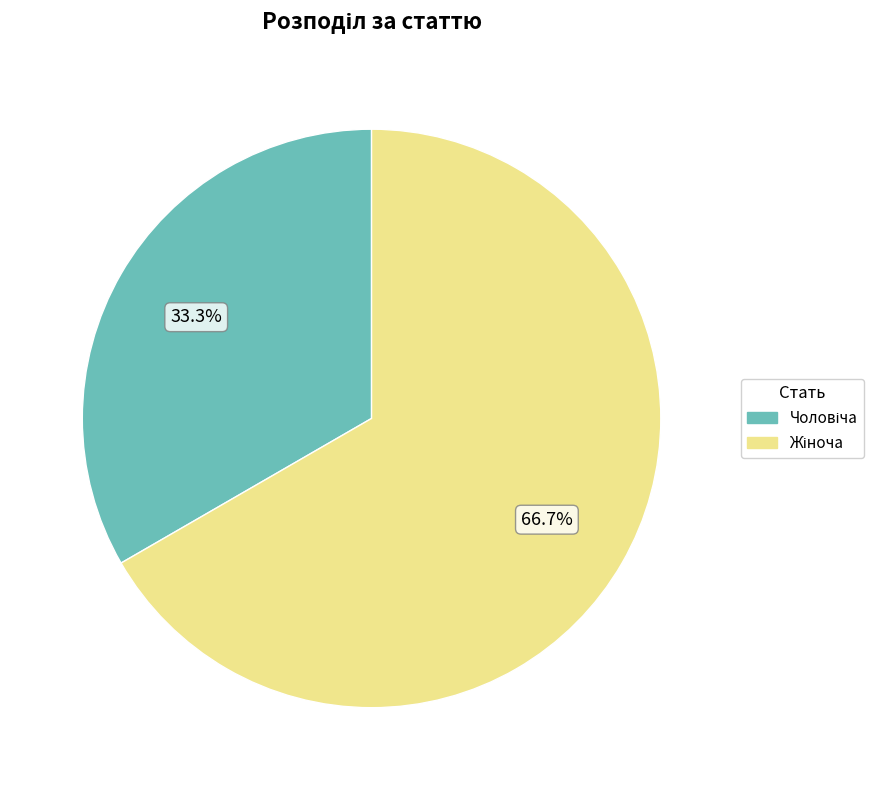

Does any single category account for the majority?

Yes